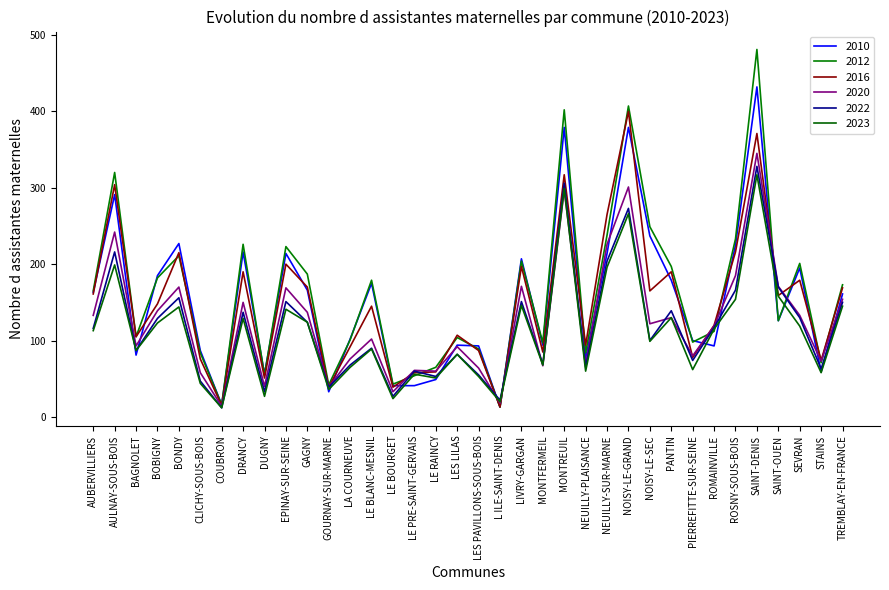

What is the difference between the maximum and minimum values in the 2020 series?

331